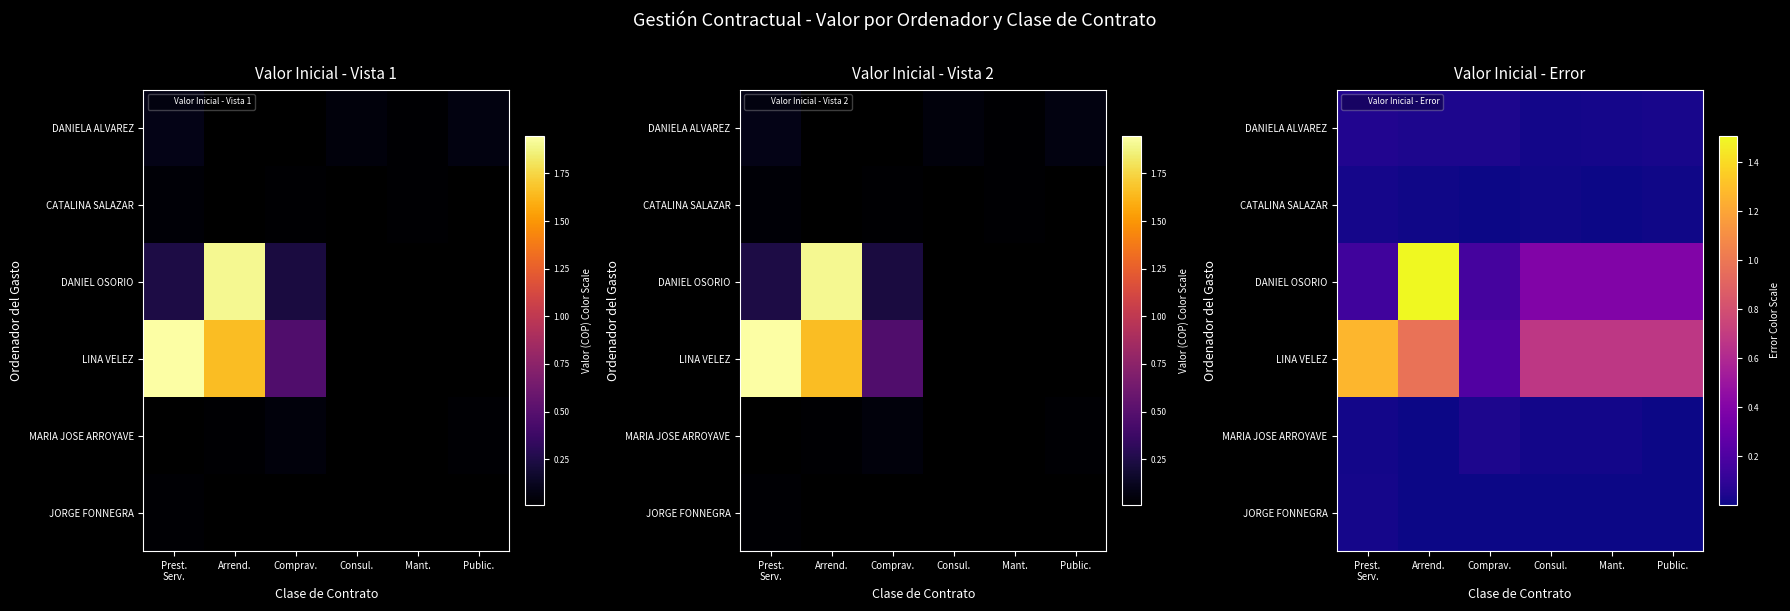

What is the maximum value shown in the chart?

1506886825.7